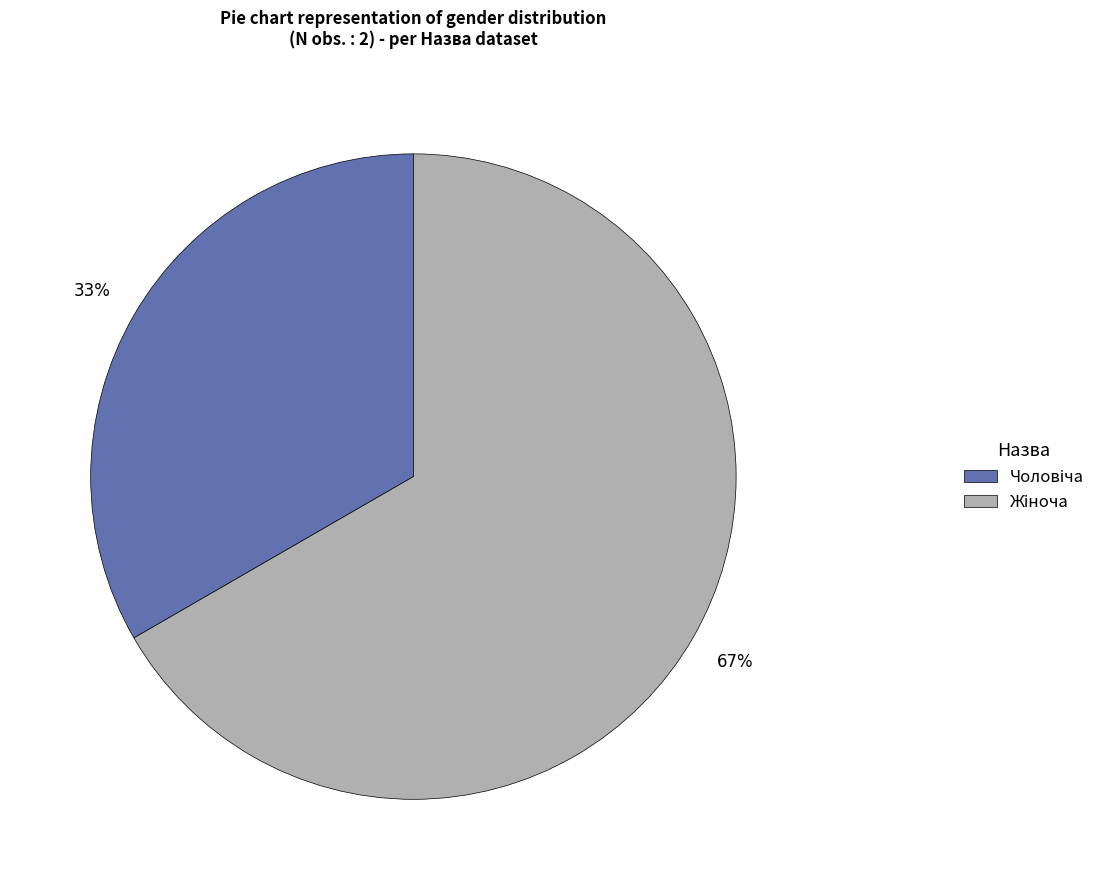

Is there any slice that represents more than half of the pie?

Yes